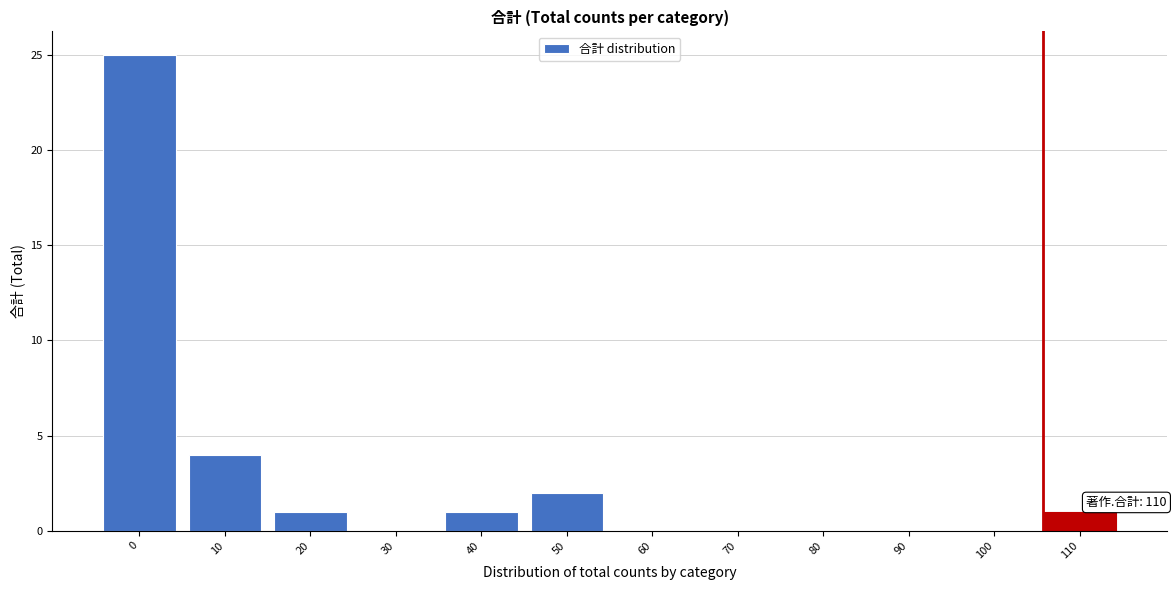

Reading left to right, extract all data points from this chart.

0=25	10=4	20=1	30=0	40=1	50=2	60=0	70=0	80=0	90=0	100=0	110=1